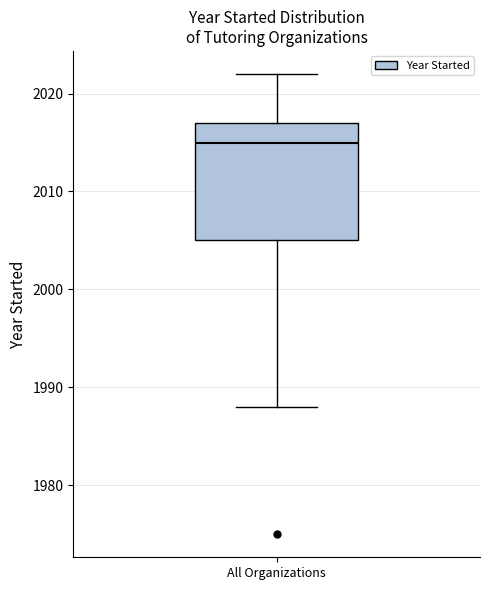

Where does the lower whisker of the box for All Organizations end on the y-axis? The values are not printed on the chart, so give them approximately, as read against the axis.

1988